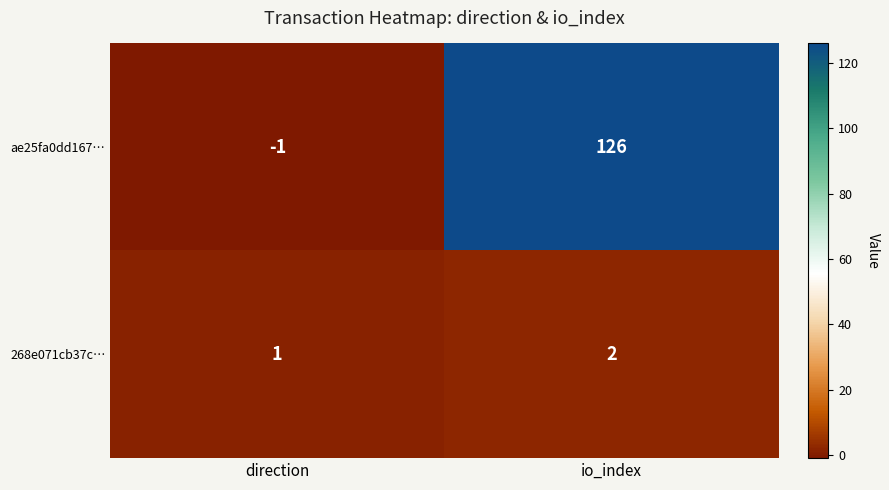

How many distinct data groups are displayed?

2